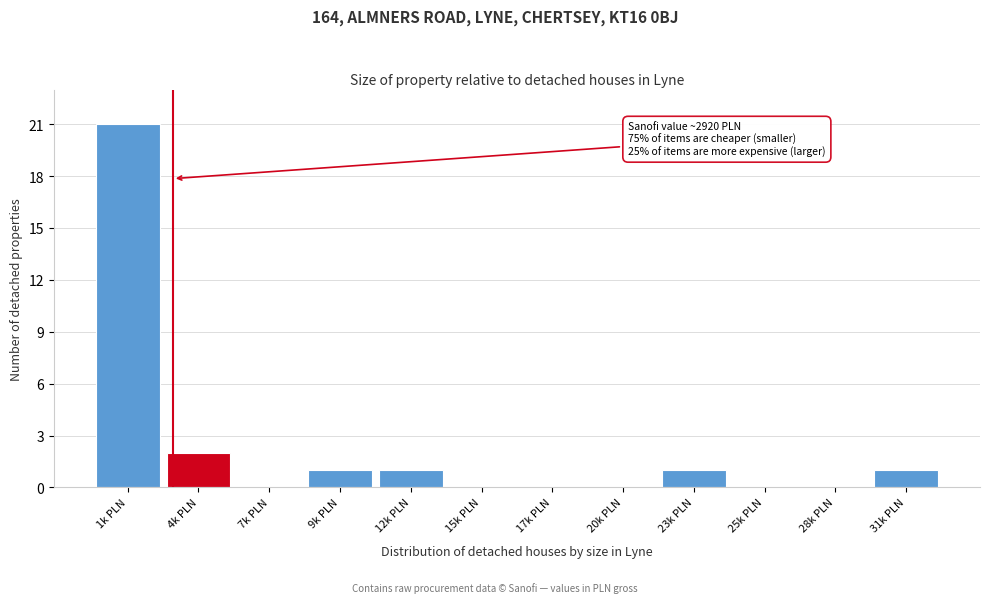

Reading left to right, extract all data points from this chart.

1k PLN=21	4k PLN=2	7k PLN=0	9k PLN=1	12k PLN=1	15k PLN=0	17k PLN=0	20k PLN=0	23k PLN=1	25k PLN=0	28k PLN=0	31k PLN=1